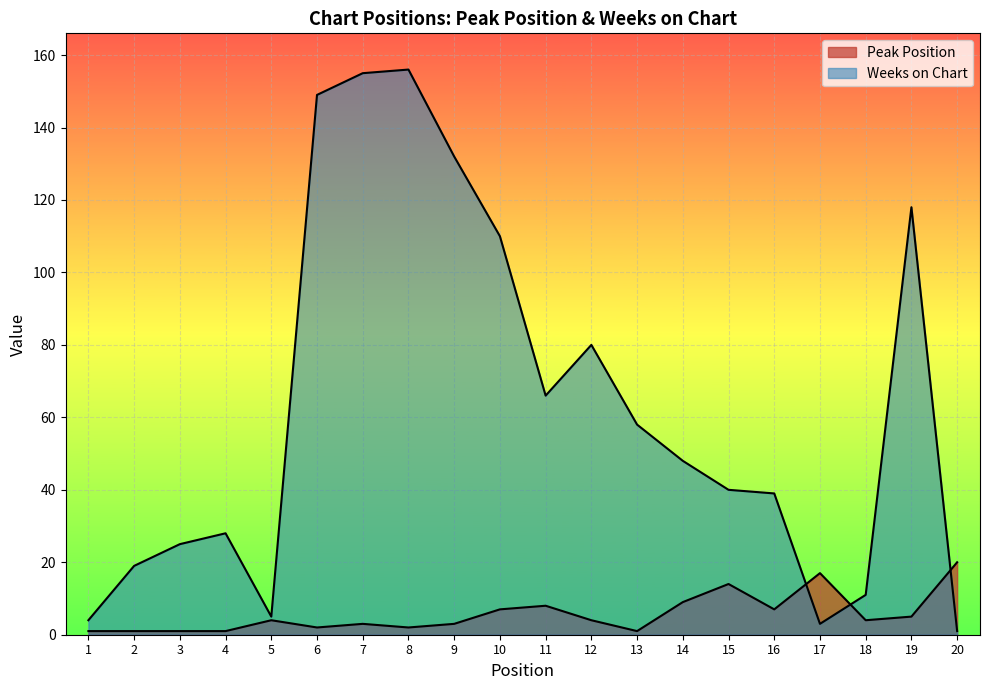

Which series ends up on top after the final intersection of Weeks on Chart and Peak Position?

Peak Position